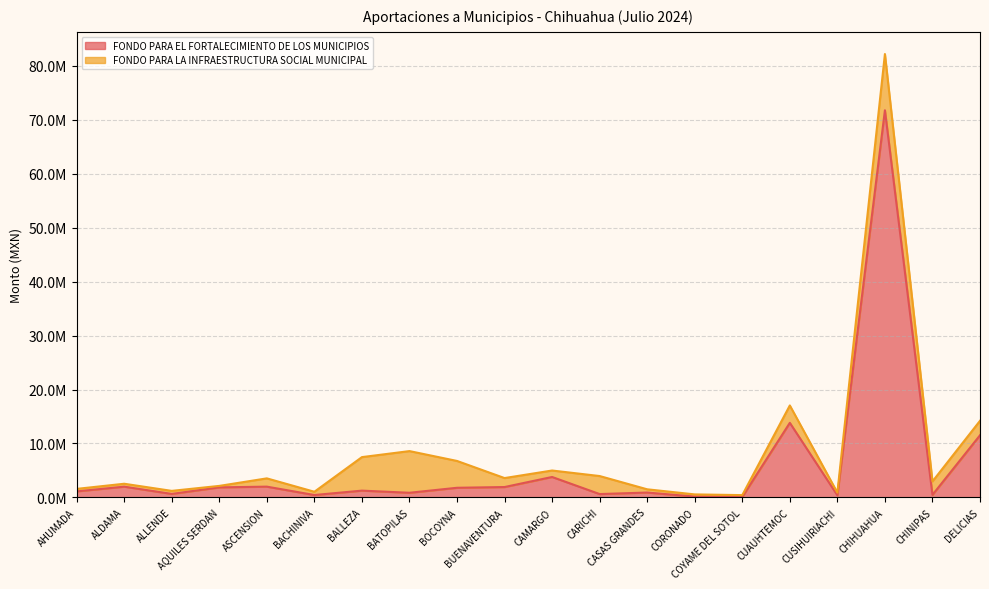

How many interior local valleys (lower than both neighbors) does the data have?

7